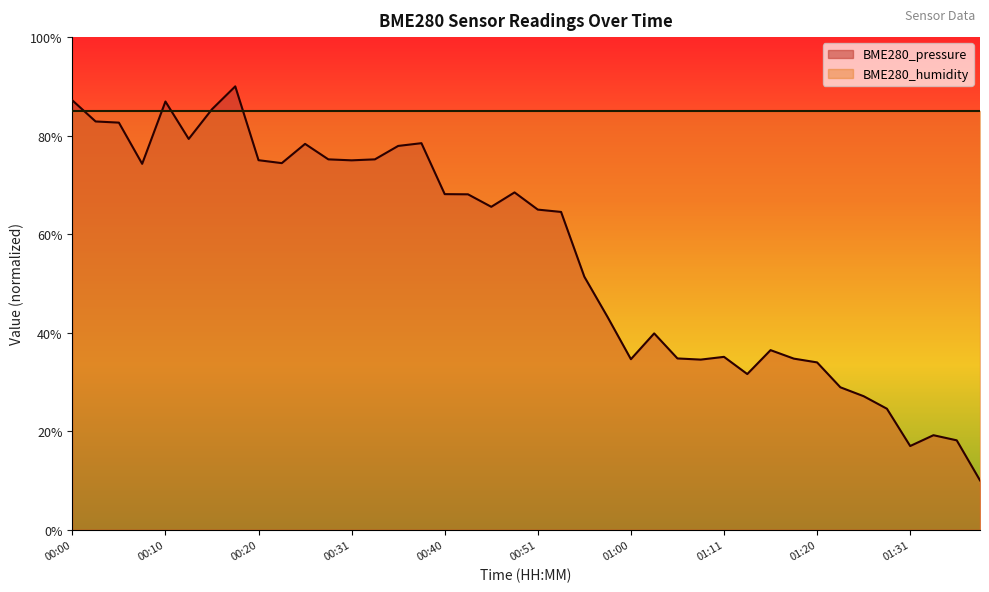

True or false: the data shows 68.1 at 00:40.

True